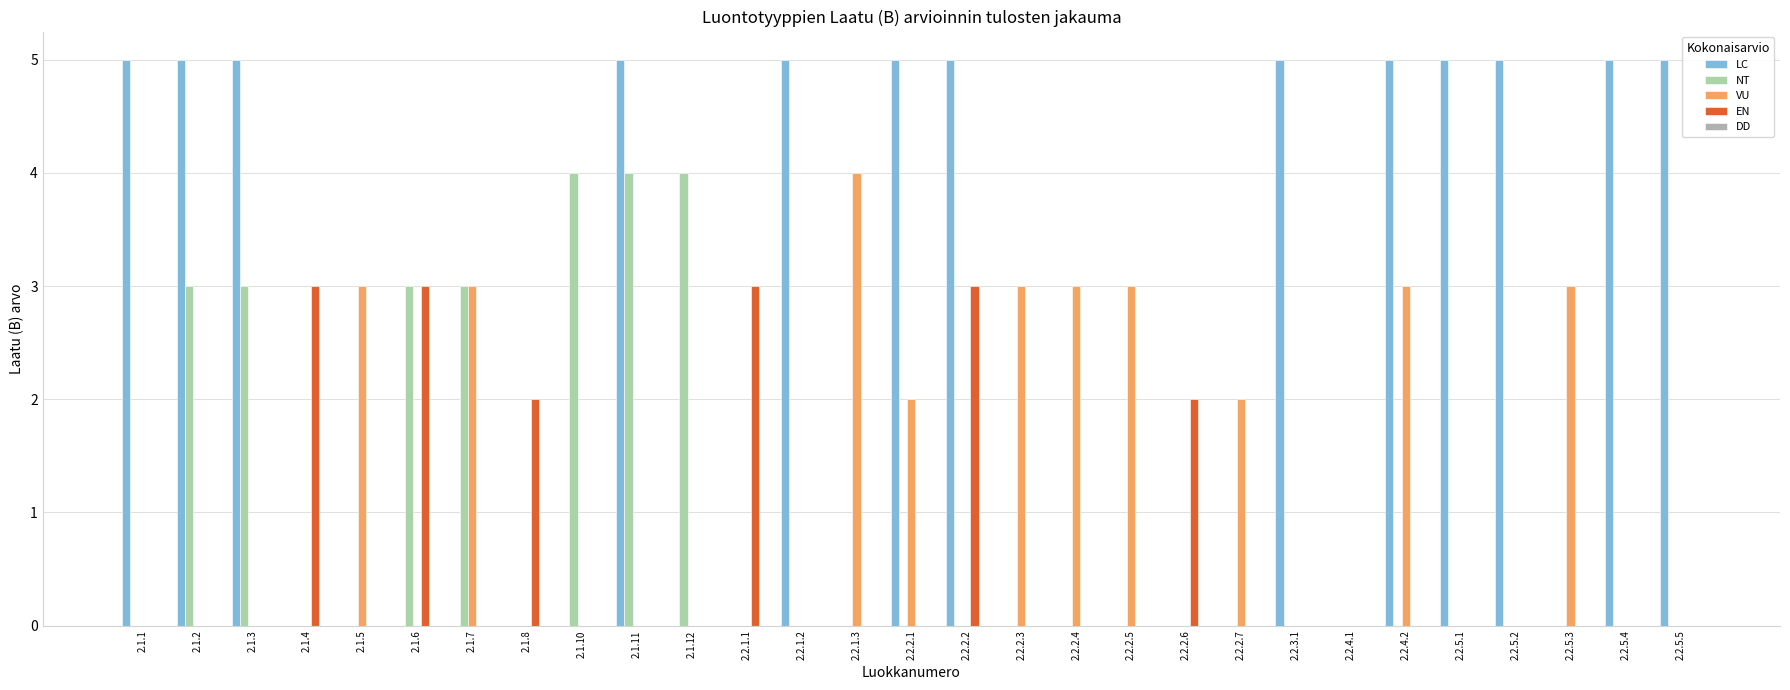

What is the difference between the maximum and minimum values in the NT series?

4